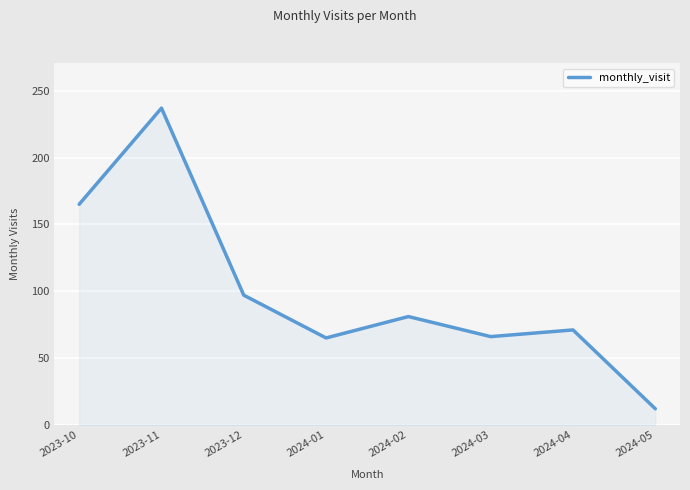

Read the value at 2024-01.

65